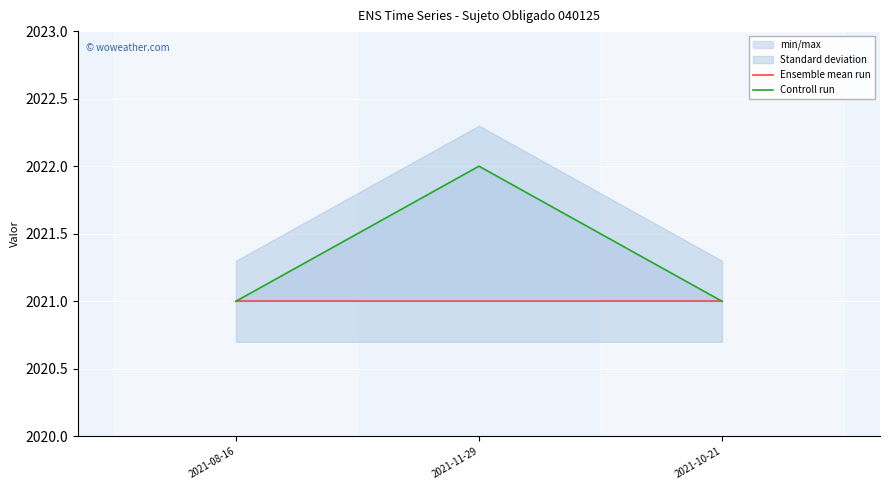

What is the sum of all Ensemble mean run values?

6063